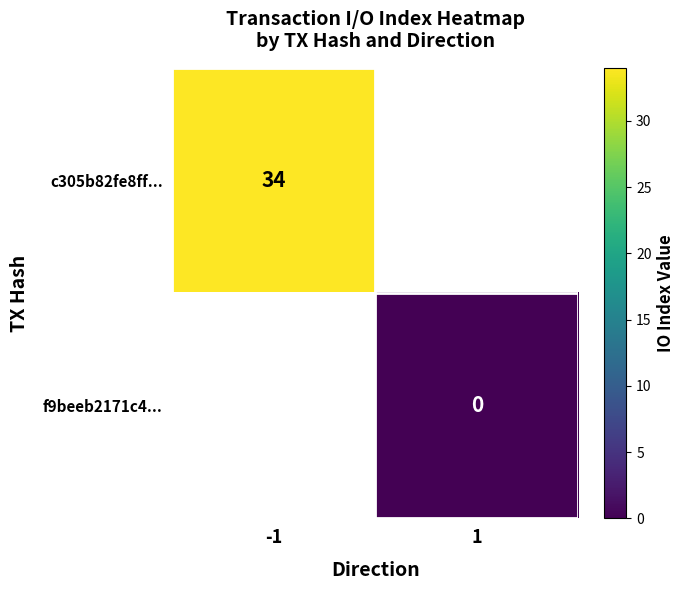

The c305b82fe8ff... series shows 49 at -1. True or false?

False